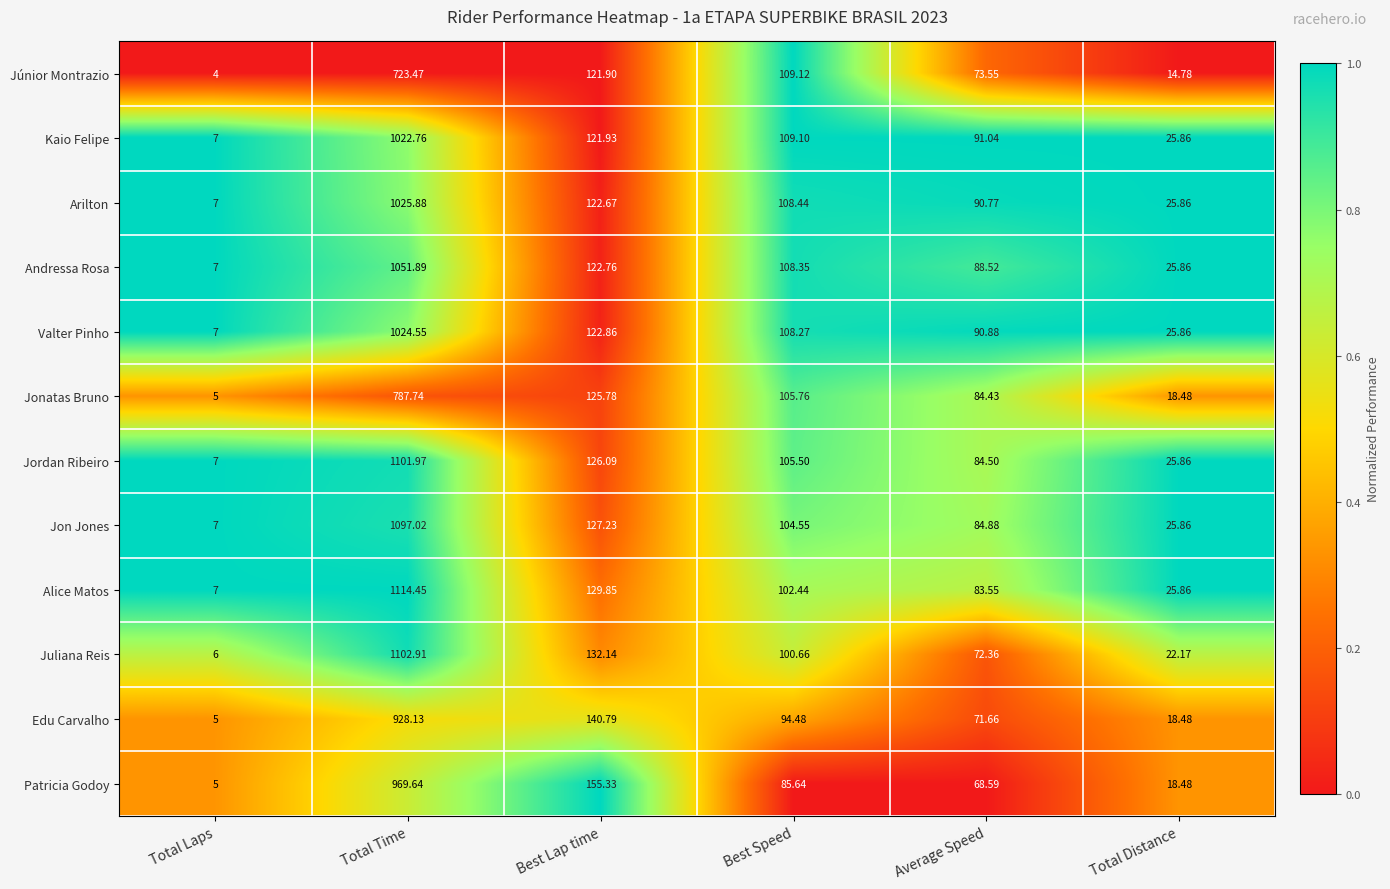

Which label corresponds to the smallest value in the chart?

Total Laps